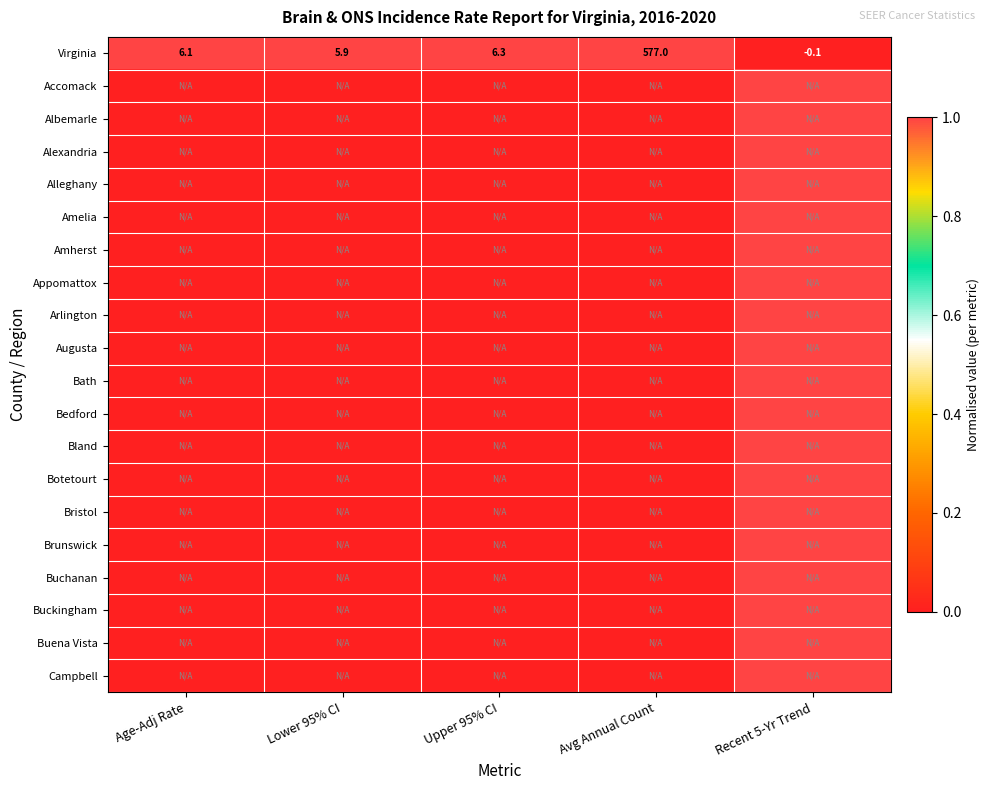

What is the difference between the maximum and minimum values in the Virginia series?

577.1